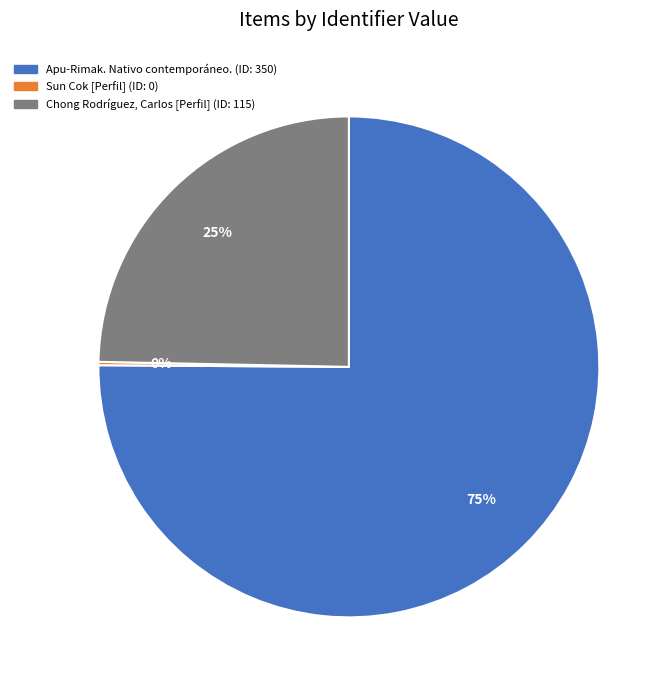

To the nearest percent, what is the combined percentage of Chong Rodríguez, Carlos [Perfil] and Apu-Rimak. Nativo contemporáneo.?

100%